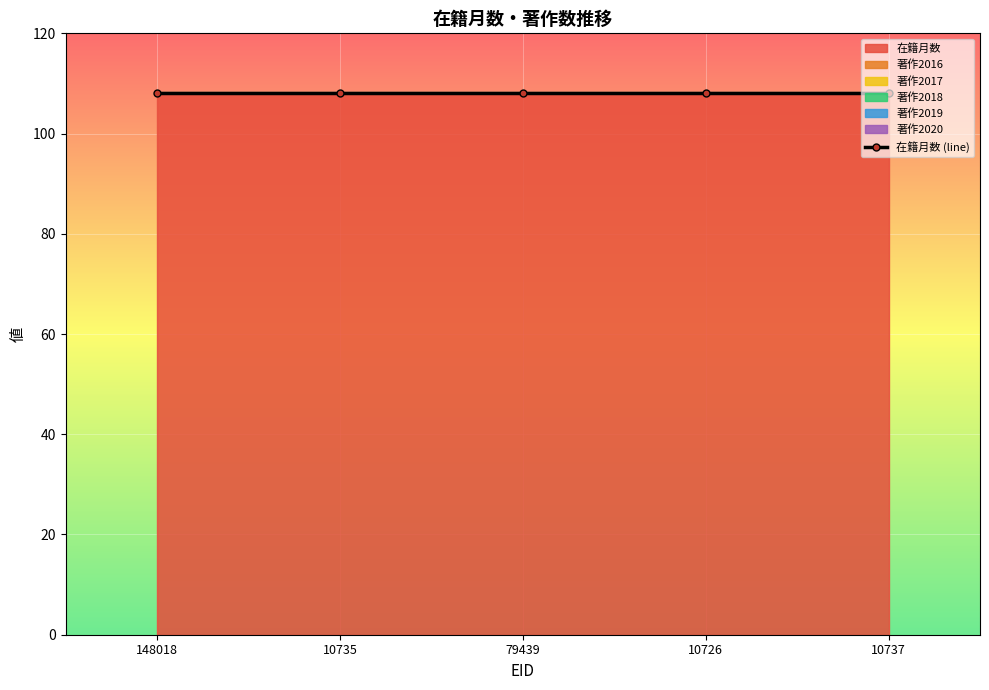

Reading left to right, list all the values displayed in this chart.

在籍月数: 148018=108	10735=108	79439=108	10726=108	10737=108
著作2016: 148018=0	10735=0	79439=0	10726=0	10737=0
著作2017: 148018=0	10735=0	79439=0	10726=0	10737=0
著作2018: 148018=0	10735=0	79439=0	10726=0	10737=0
著作2019: 148018=0	10735=0	79439=0	10726=0	10737=0
著作2020: 148018=0	10735=0	79439=0	10726=0	10737=0